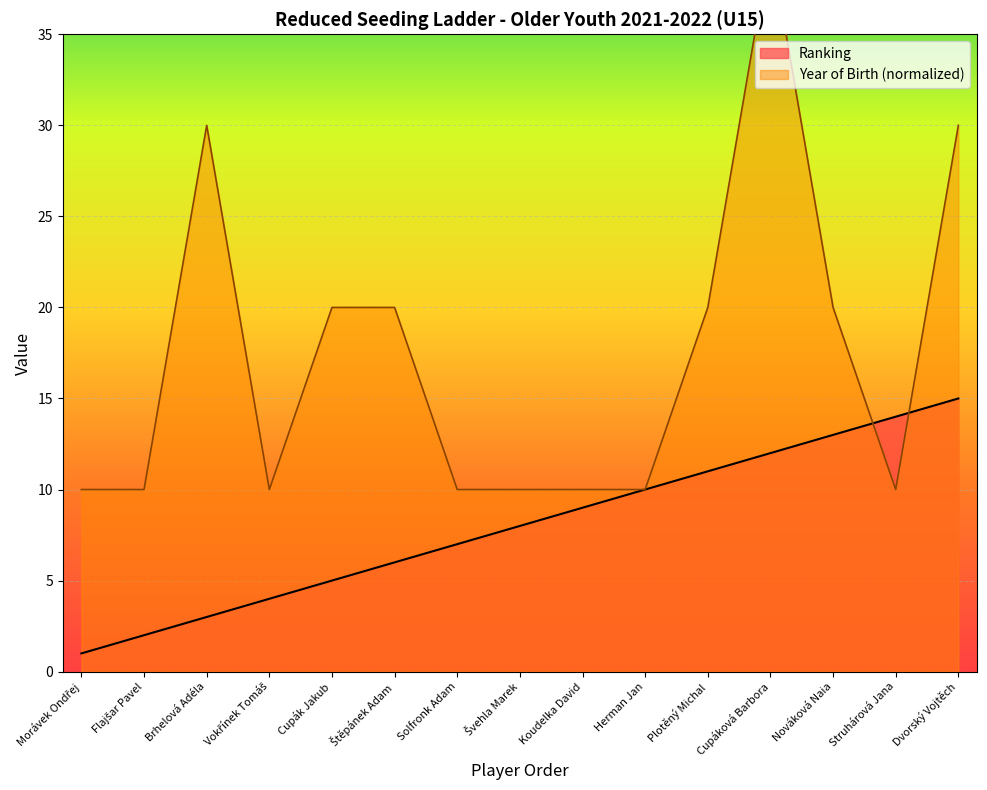

At which label is Ranking closest to 8?

Švehla Marek